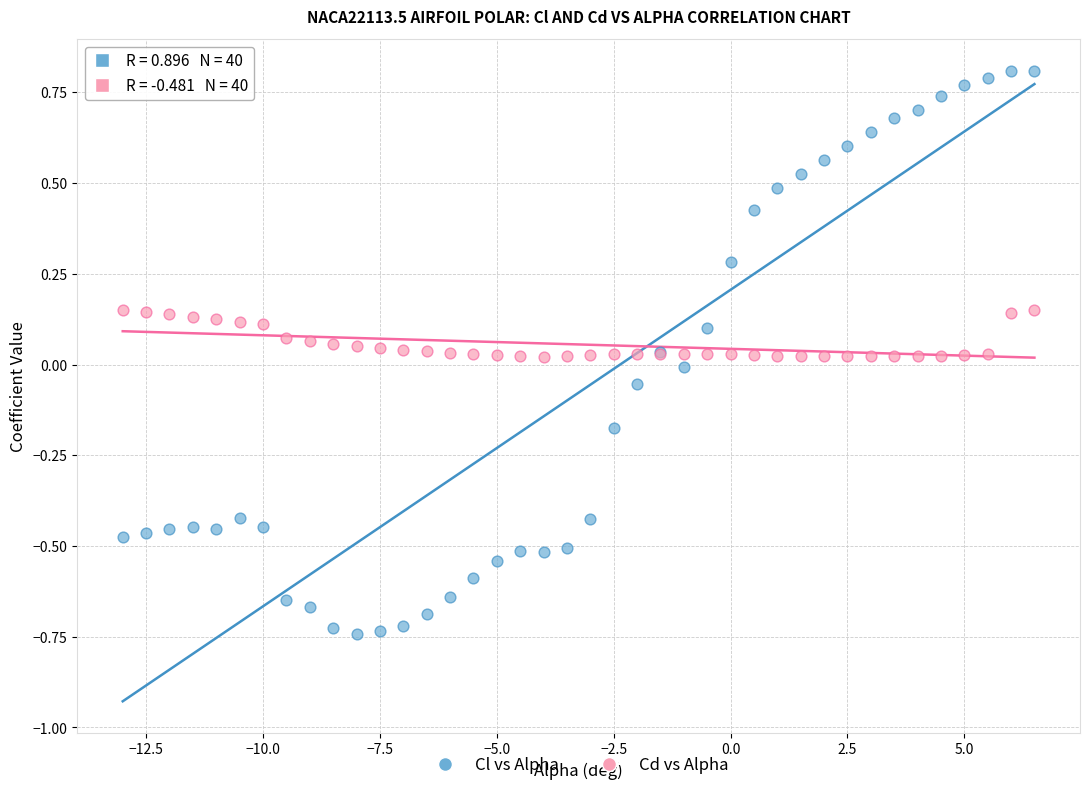

Which series reaches the minimum Y coordinate?

Cl vs Alpha